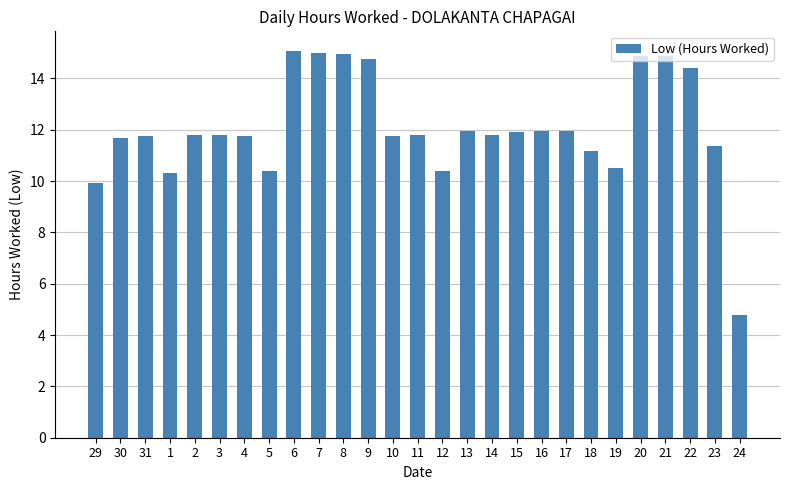

At which label is the value closest to 9?

29